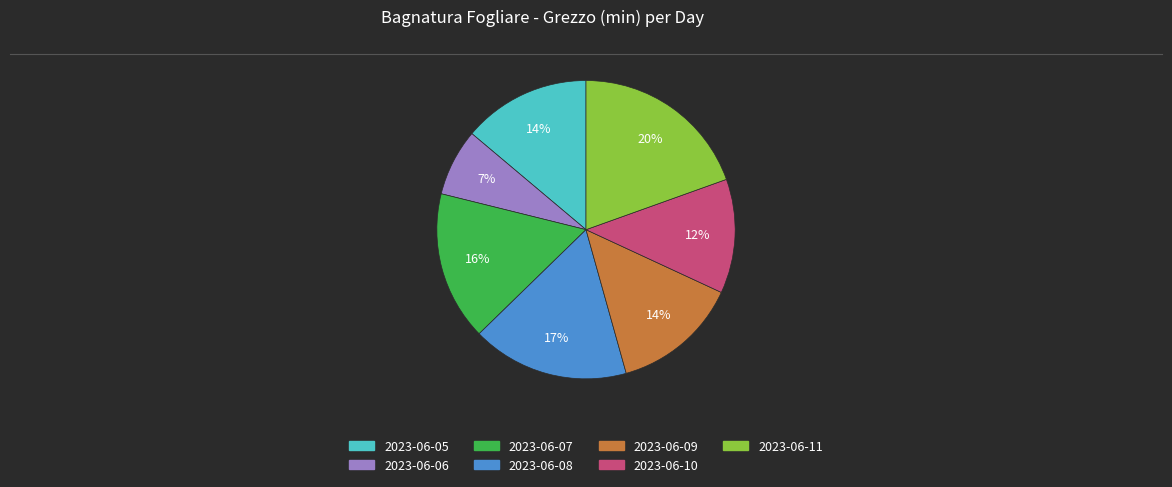

Which slice is the largest?

2023-06-11